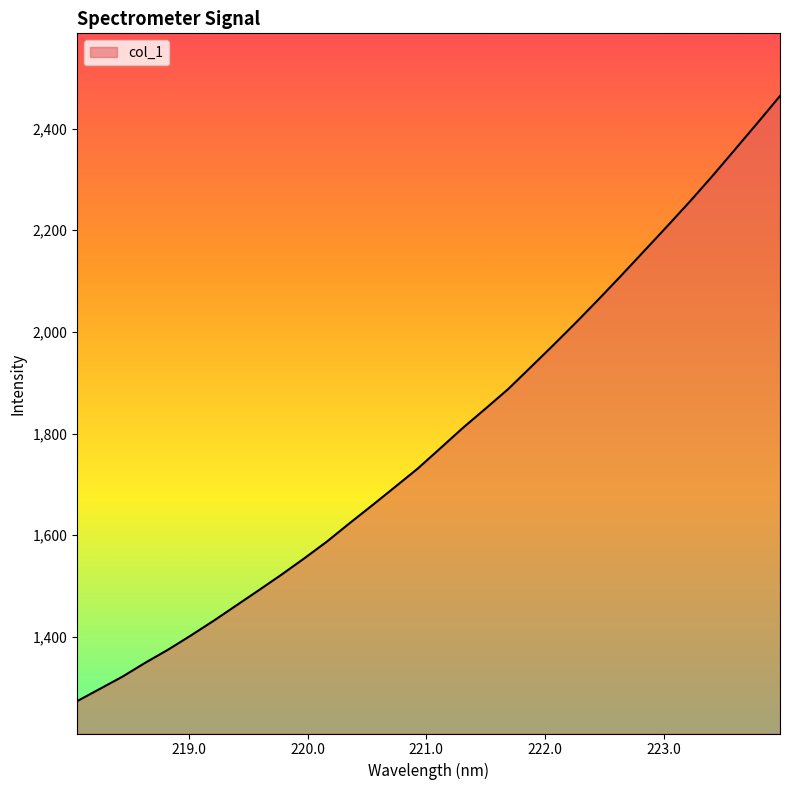

True or false: there are more than 1 points higher than both neighbors.

False